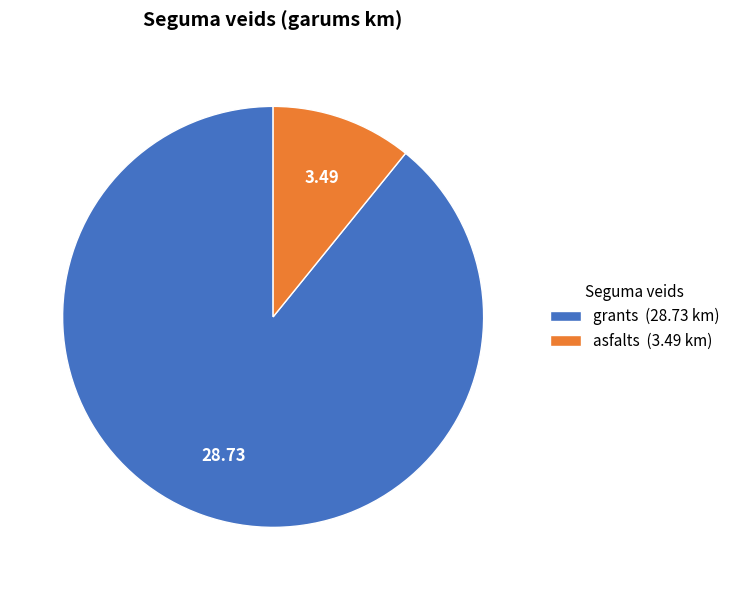

Which slice is the smallest?

asfalts